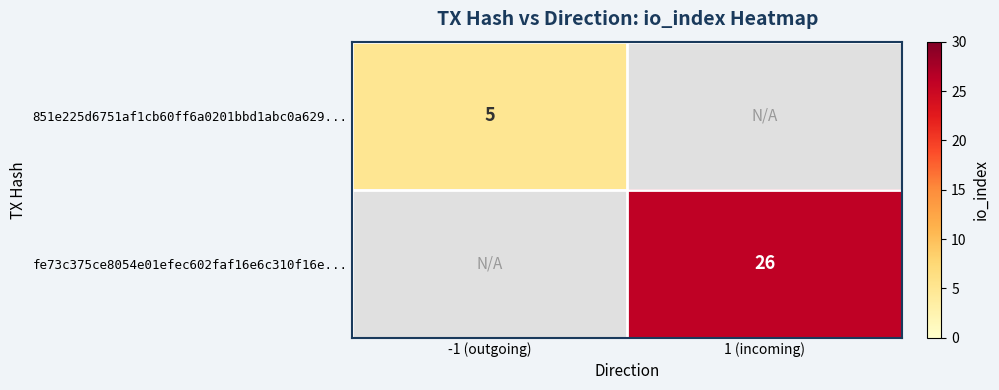

The 851e225d6751af1cb60ff6a0201bbd1abc0a629... series shows 7 at -1 (outgoing). True or false?

False